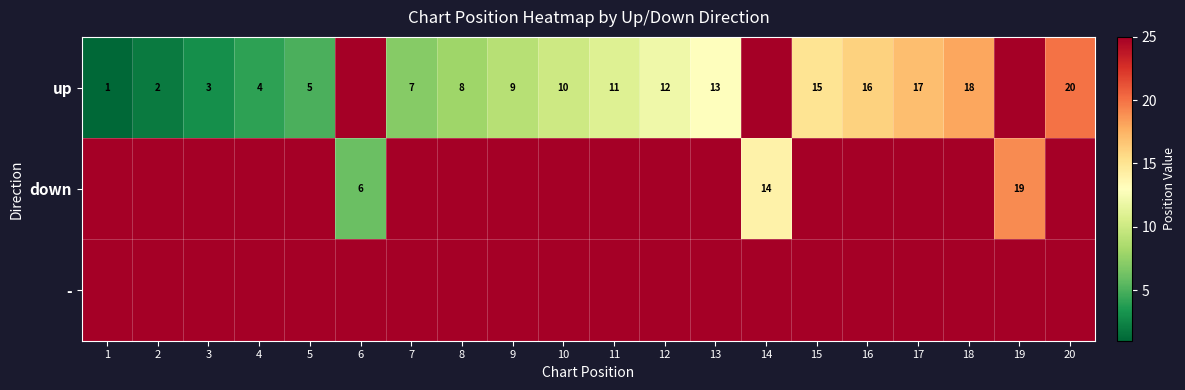

What is the difference between the up values at 17 and 10?

7